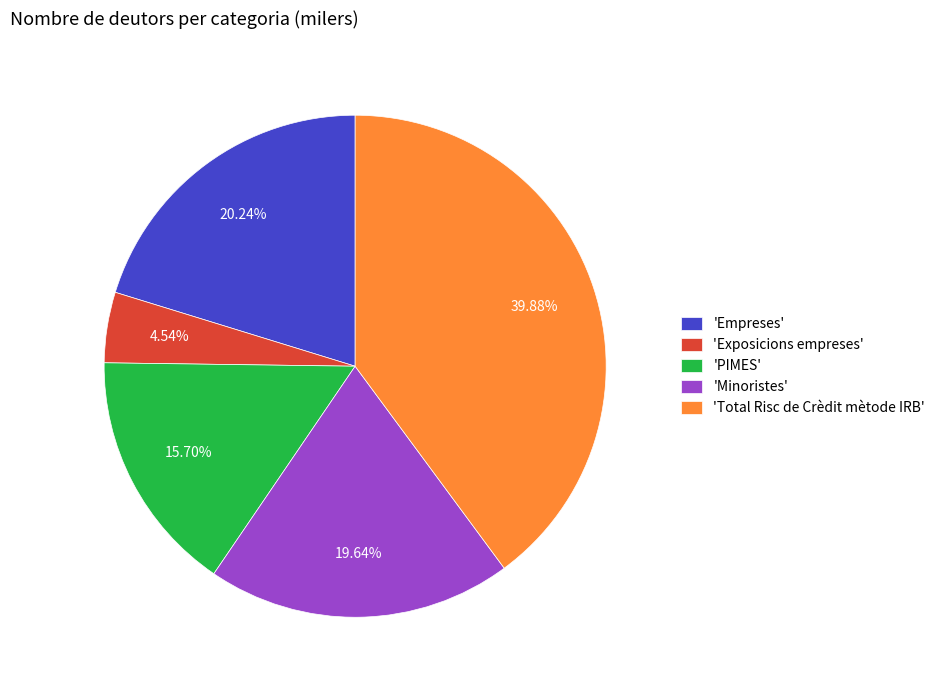

Do 'Empreses' and 'Minoristes' together represent more than half of the pie?

No